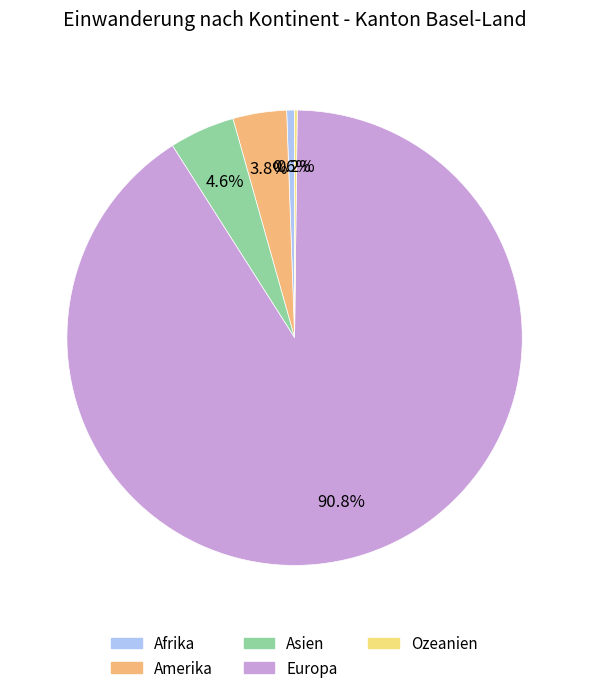

To the nearest percent, what portion does Afrika represent?

1%